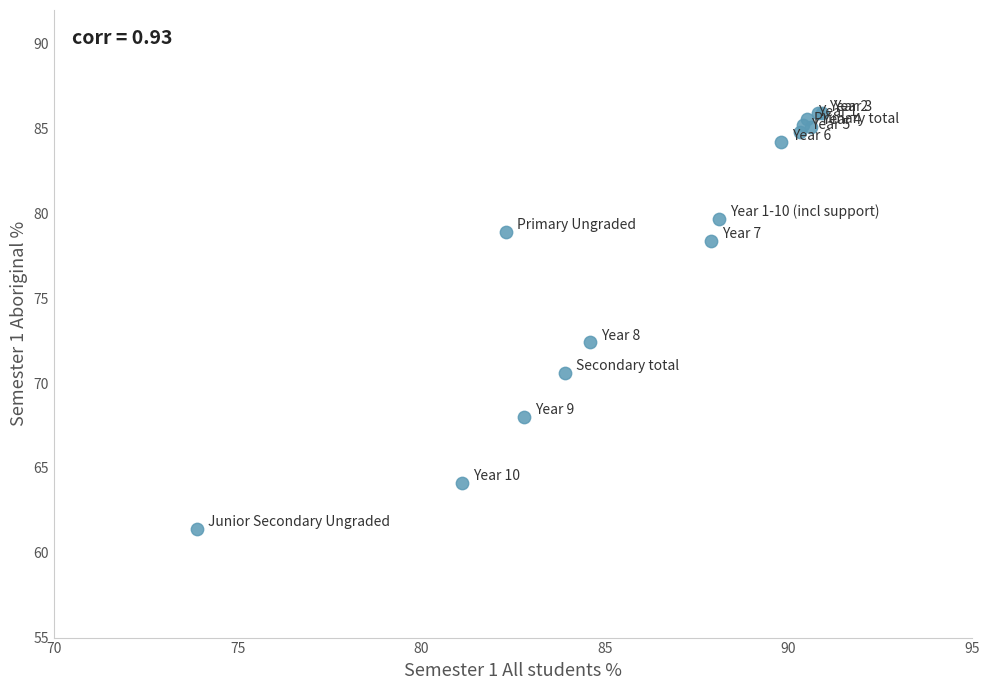

What Y value in the scatter plot is closest to 73?

72.4